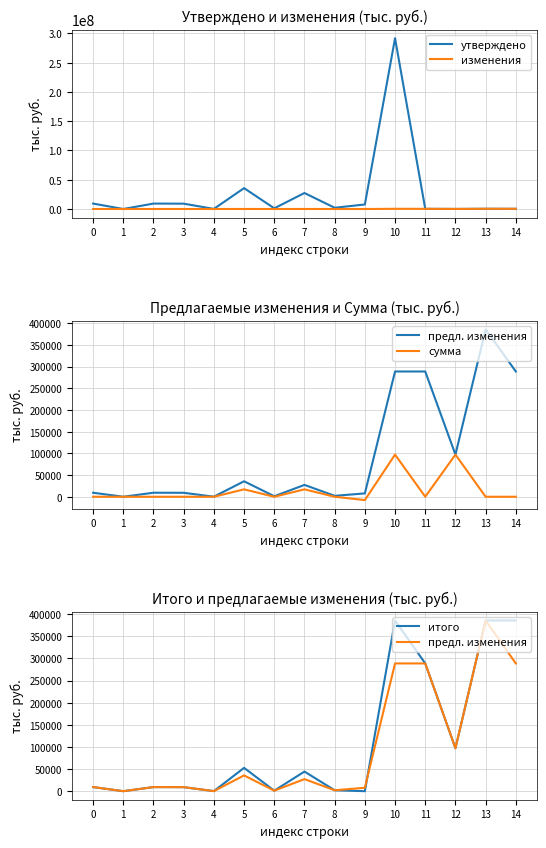

At which label does предл. изменения reach its peak?

13